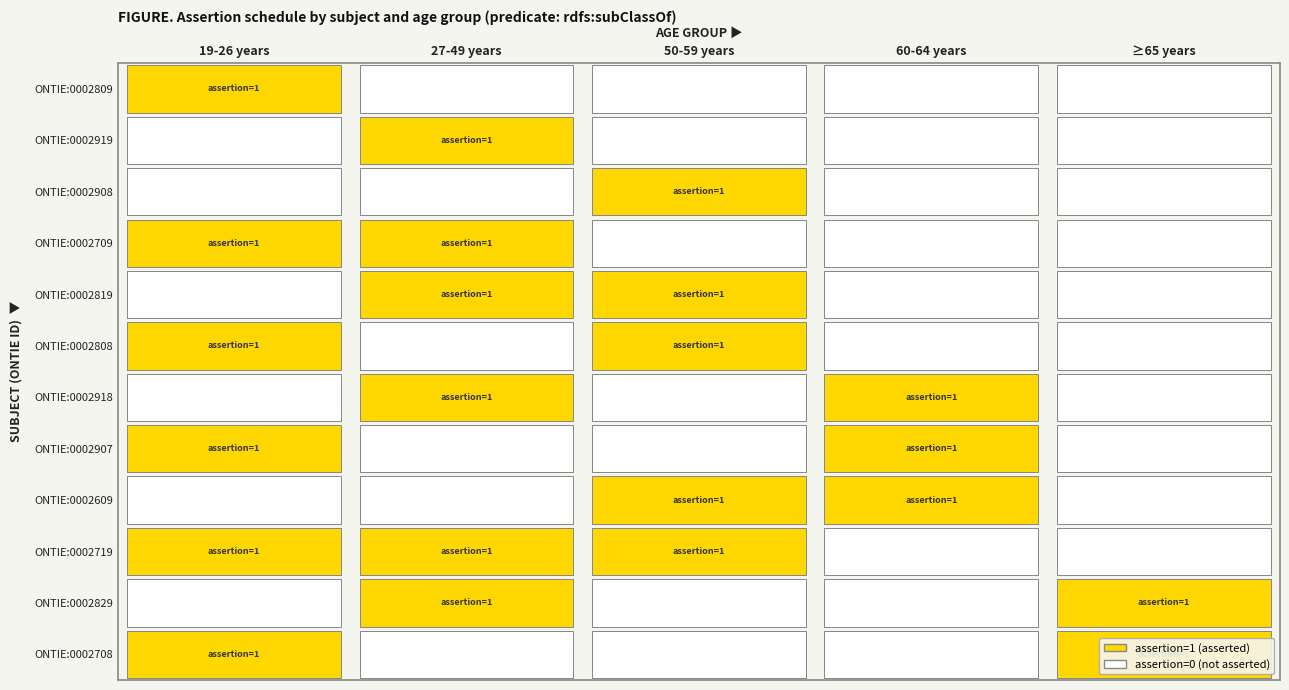

Reading left to right, transcribe all the data shown in this chart.

ONTIE:0002809: 1	0	0	0	0
ONTIE:0002919: 0	1	0	0	0
ONTIE:0002908: 0	0	1	0	0
ONTIE:0002709: 1	1	0	0	0
ONTIE:0002819: 0	1	1	0	0
ONTIE:0002808: 1	0	1	0	0
ONTIE:0002918: 0	1	0	1	0
ONTIE:0002907: 1	0	0	1	0
ONTIE:0002609: 0	0	1	1	0
ONTIE:0002719: 1	1	1	0	0
ONTIE:0002829: 0	1	0	0	1
ONTIE:0002708: 1	0	0	0	1